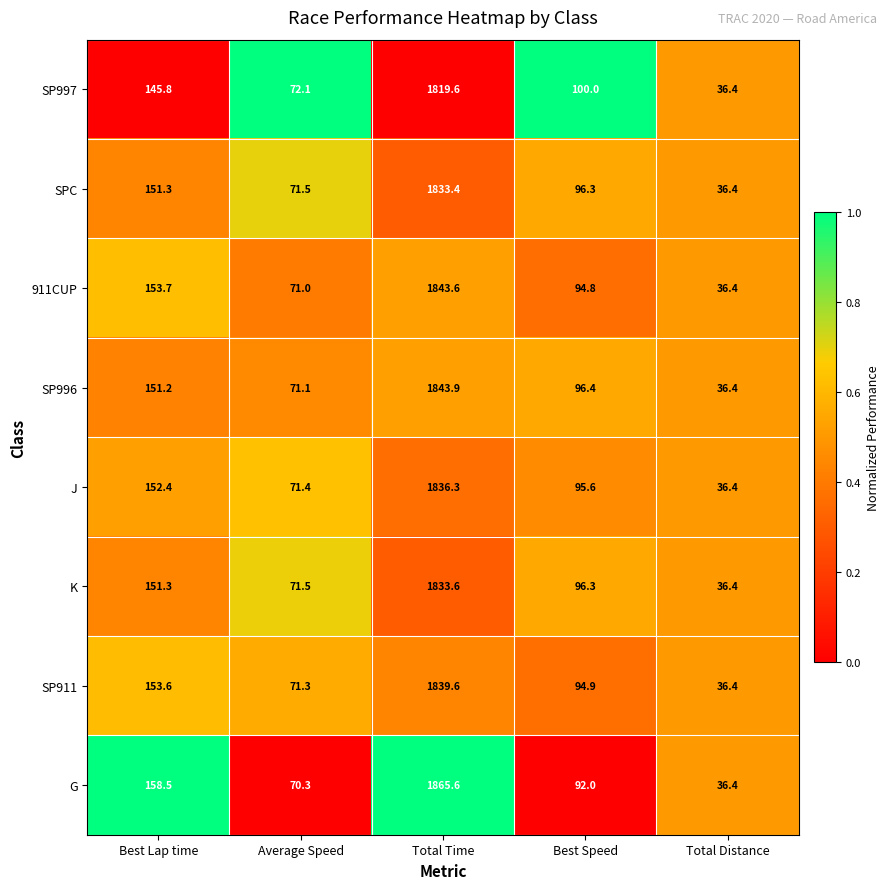

Between Best Speed and Total Distance, which series saw the biggest shift?

SP997